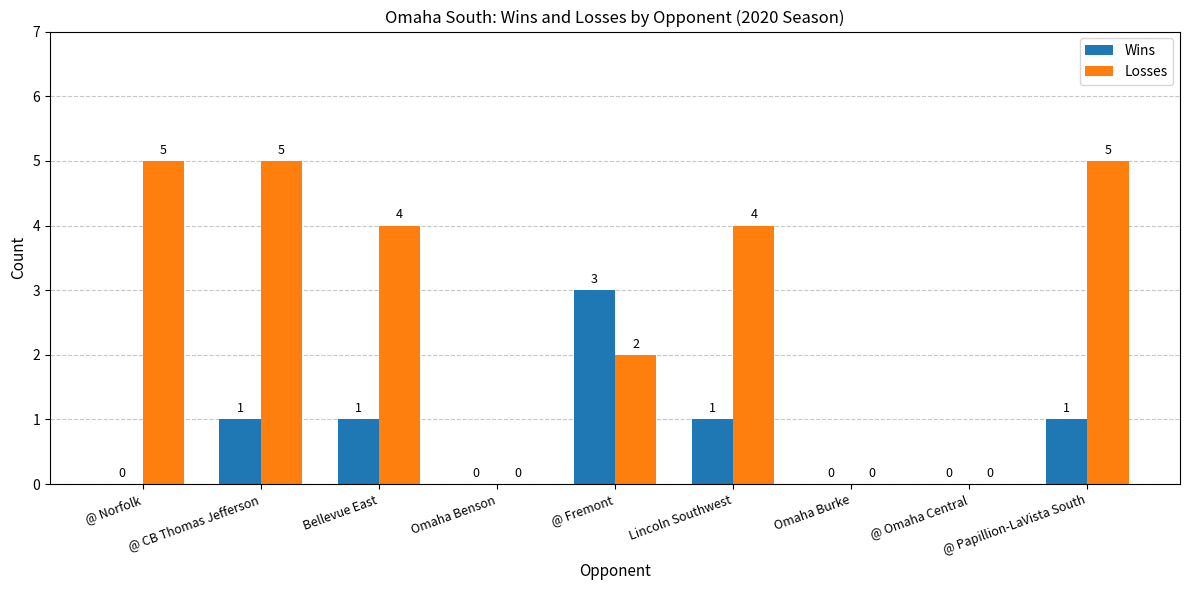

The value of Losses at Bellevue East is 4. True or false?

True